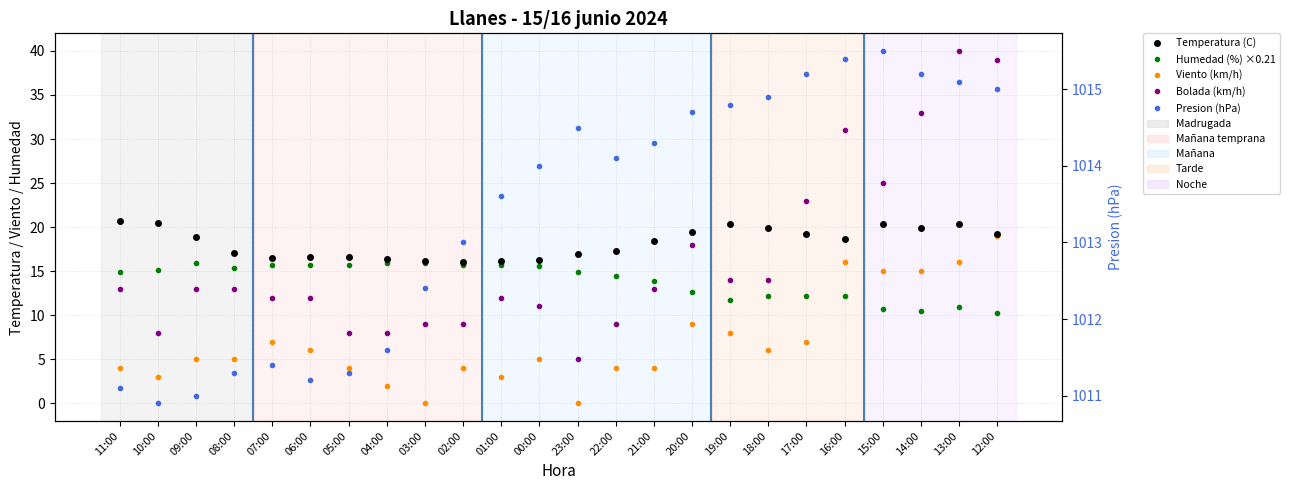

What is the value of the Viento (km/h) point at the 18th from the left?

6.0